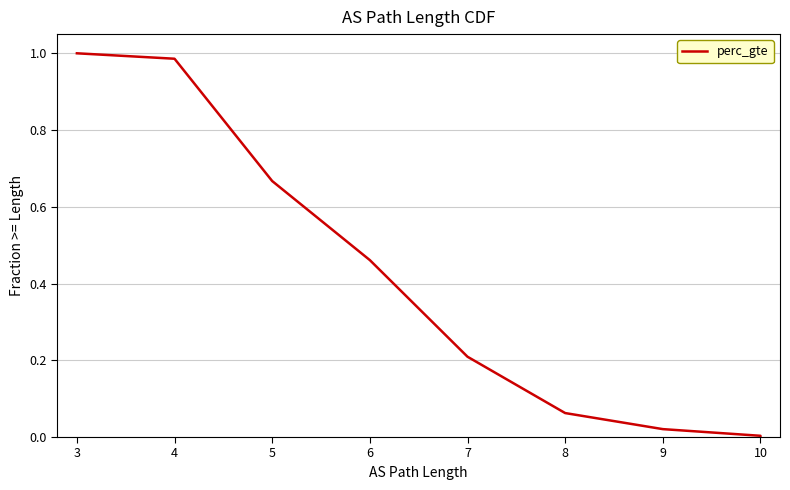

Which label corresponds to the smallest value in the chart?

10